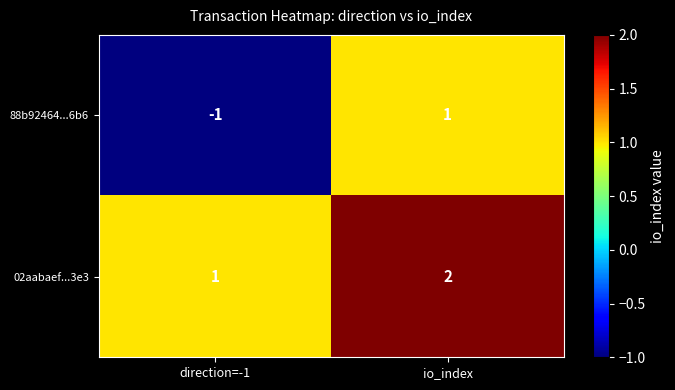

Which series has the widest spread of values?

88b92464...6b6